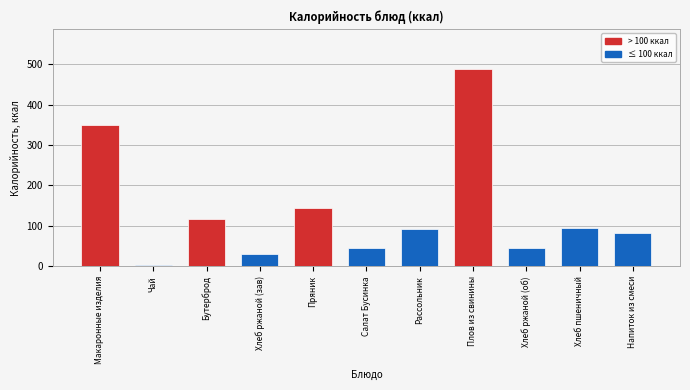

Which label corresponds to the smallest value in the chart?

Чай